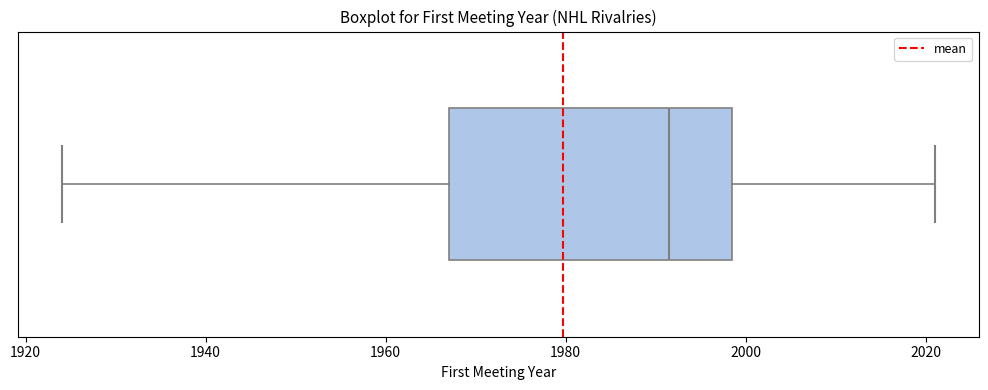

Transcribe this box plot: give where the median line is, the range the box spans, and where the two whiskers end, as read against the x-axis. The values are not printed on the chart, so give them approximately, as read against the axis.

median 1992, box 1968 to 1998, whiskers 1924 to 2022